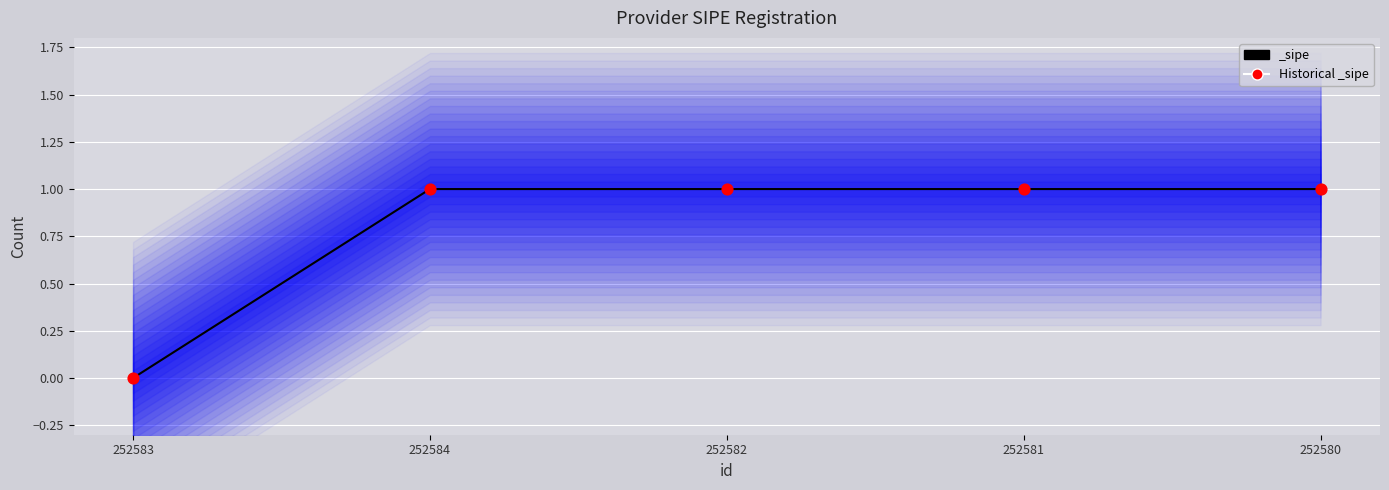

How many data points are displayed?

5